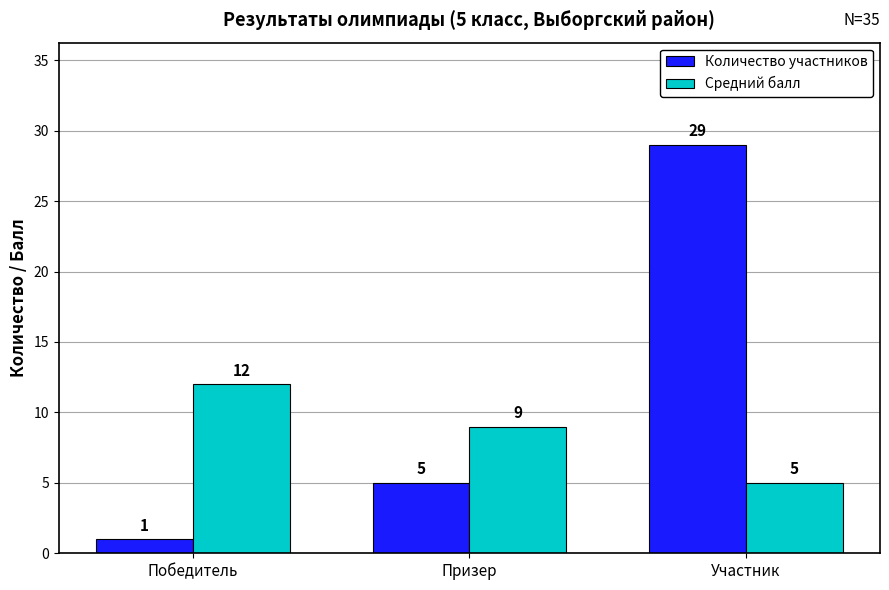

Are the bars horizontal?

No